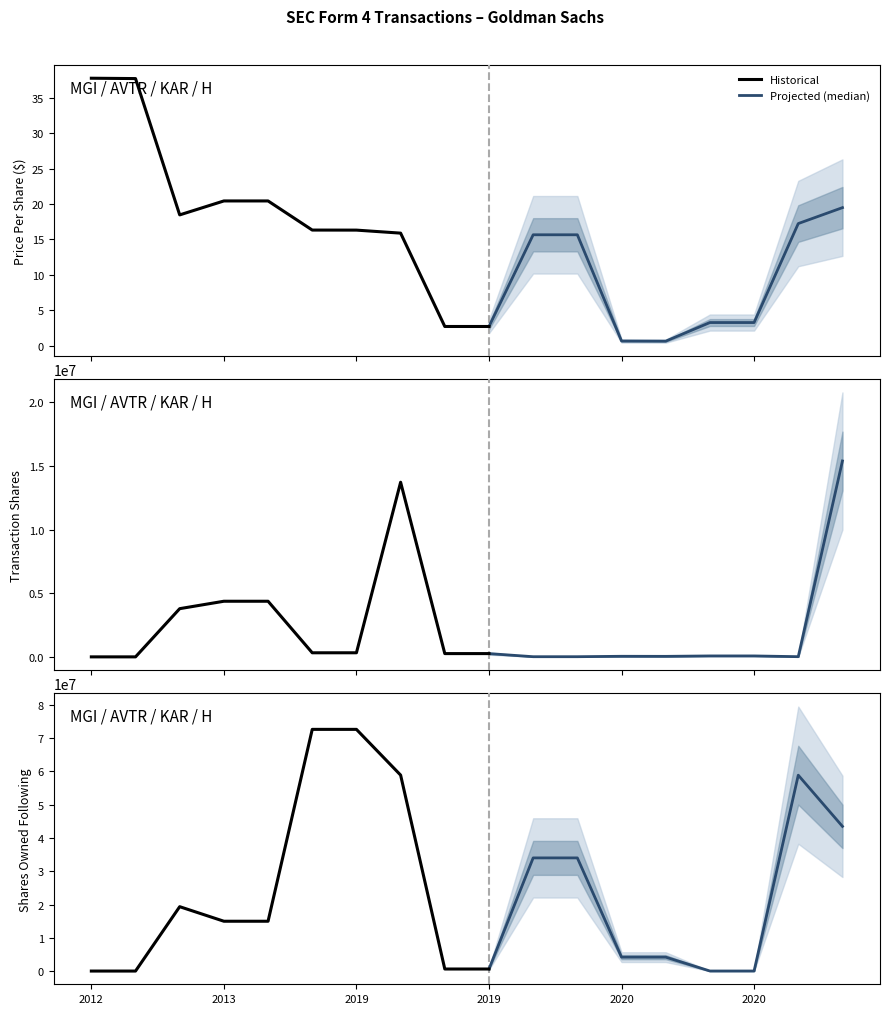

How many lines are shown in the chart?

3